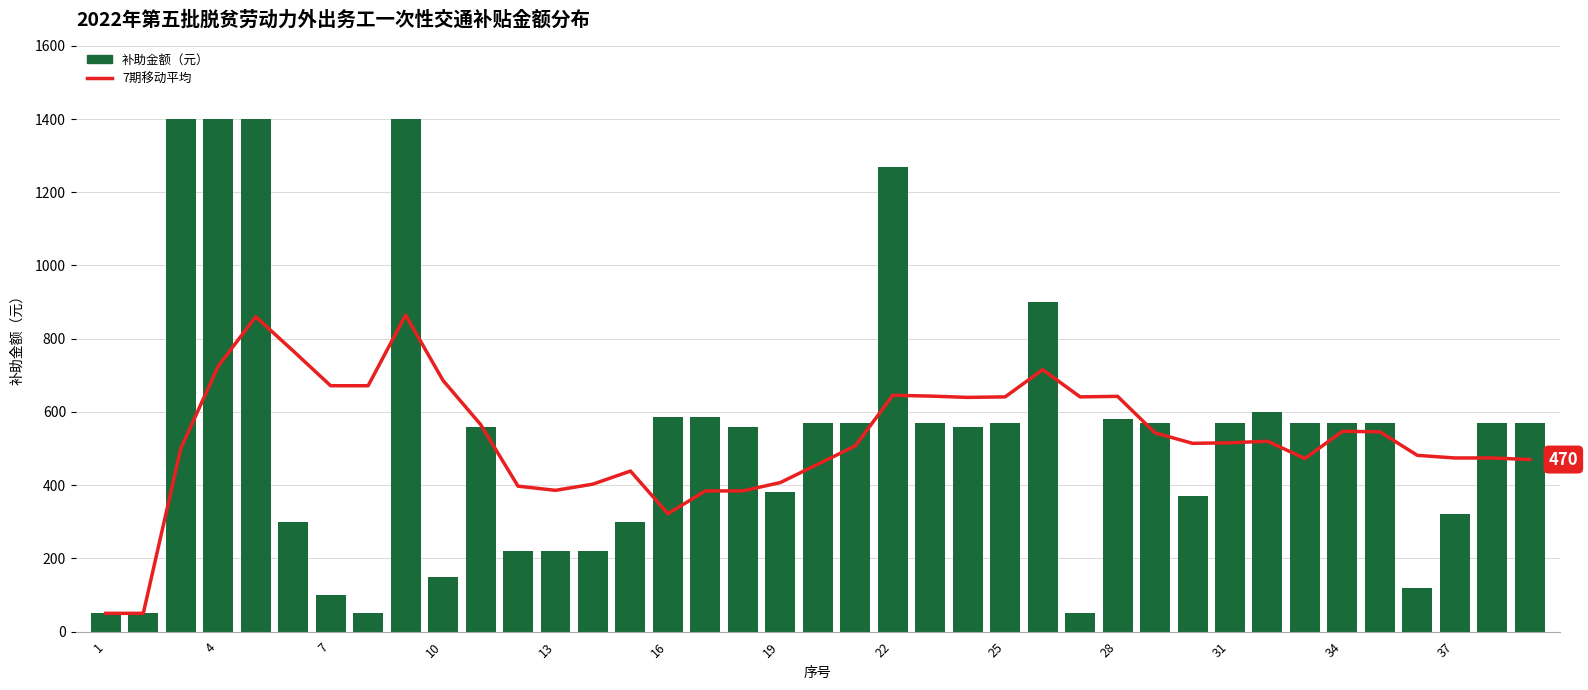

List the series in order of their peak value, lowest first.

7期移动平均, 补助金额（元）